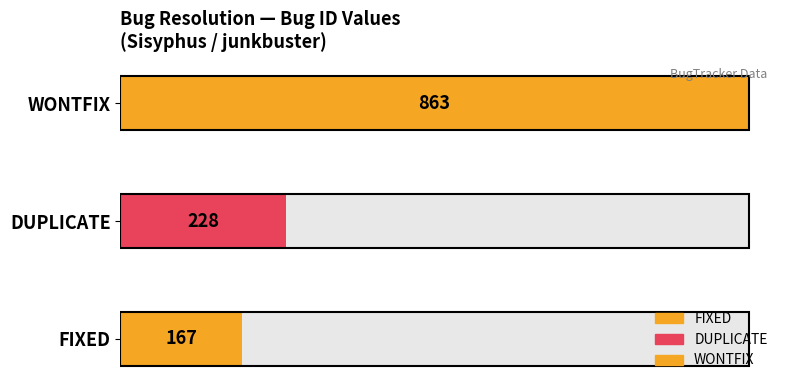

Rank the categories by value from highest to lowest.

WONTFIX, DUPLICATE, FIXED